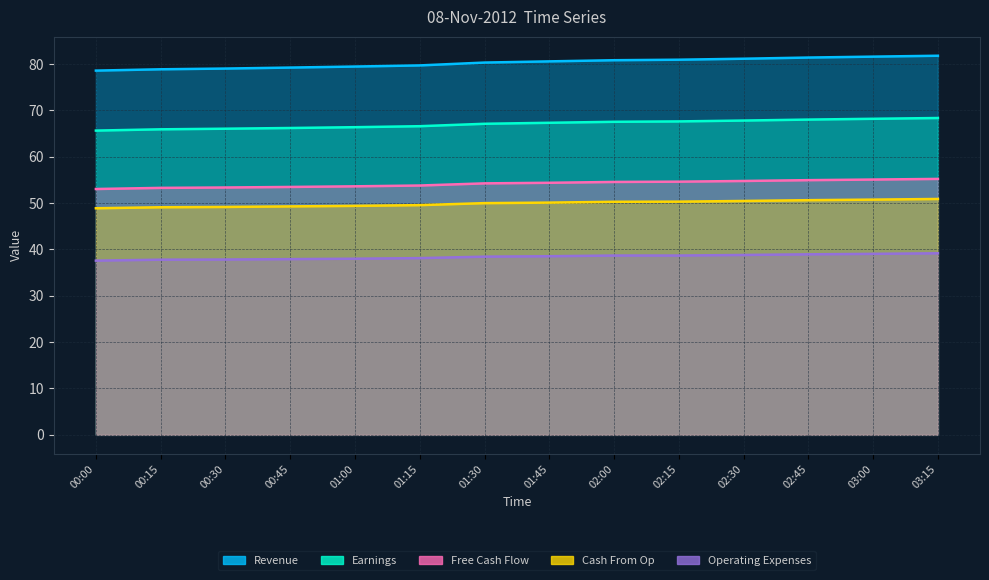

True or false: Cash From Op and Operating Expenses intersect in this chart.

False